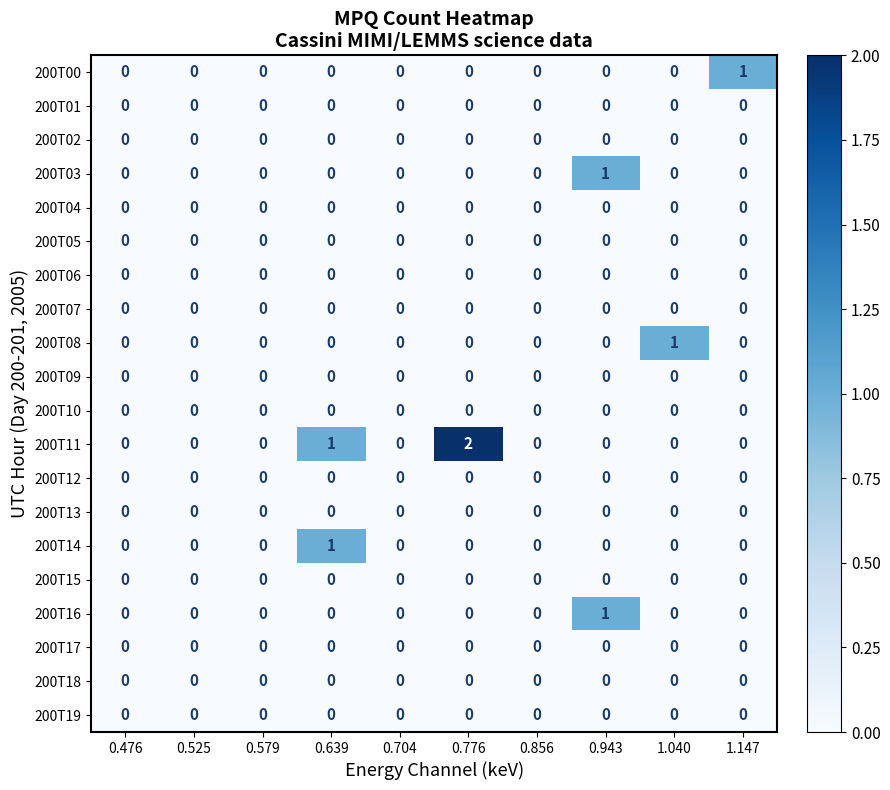

Count the number of data series in this chart.

20